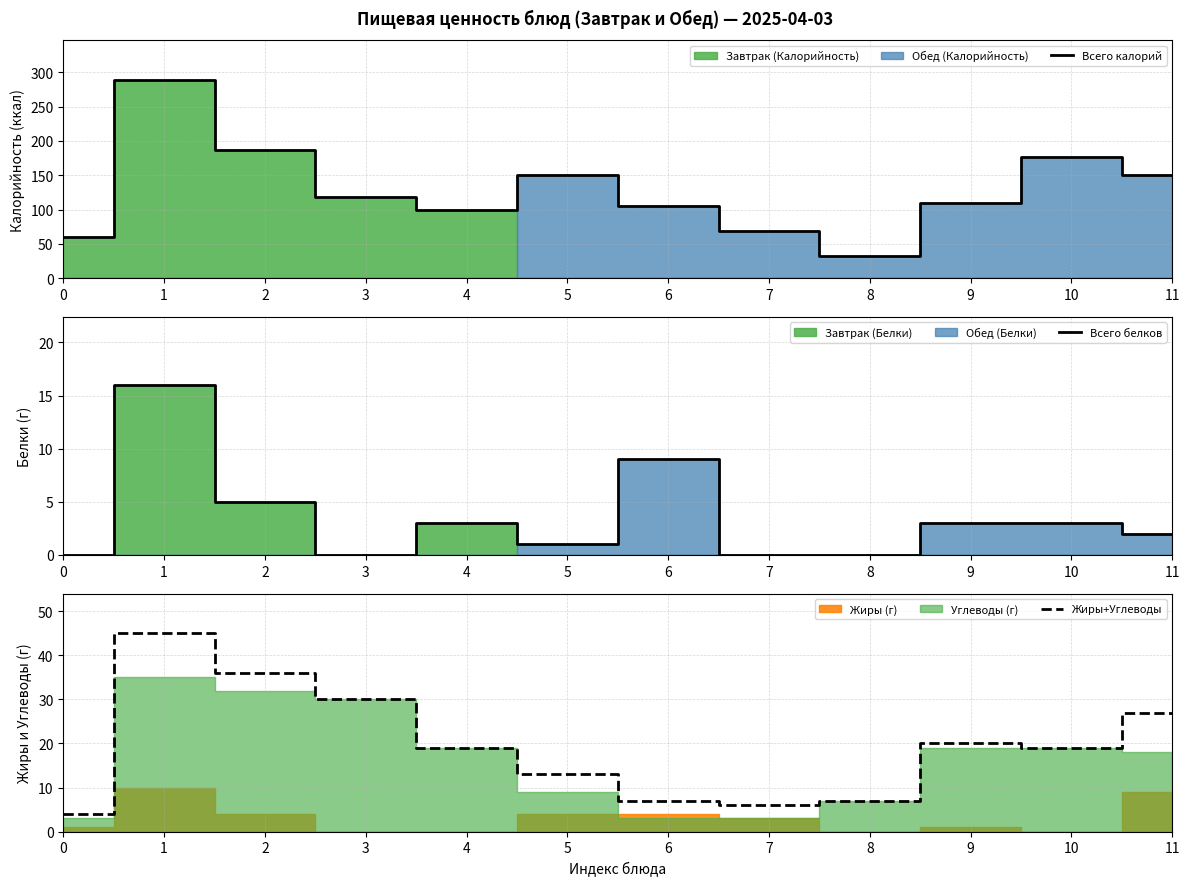

At 1, list the series in order from smallest to largest.

Всего белков, Жиры+Углеводы, Всего калорий